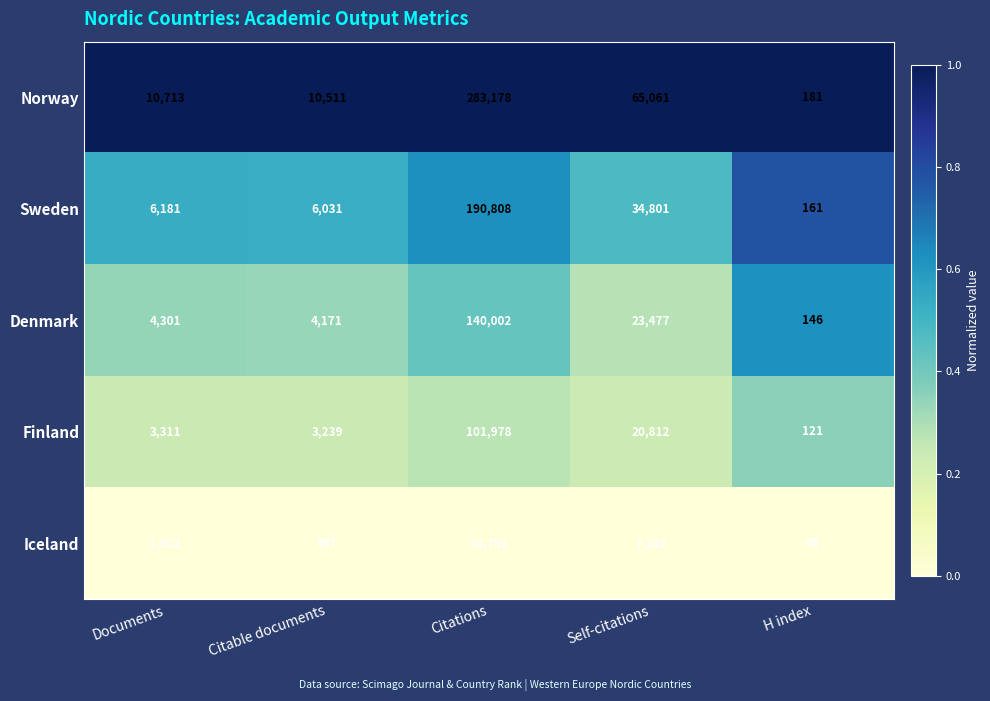

How many categories are shown in the chart?

5